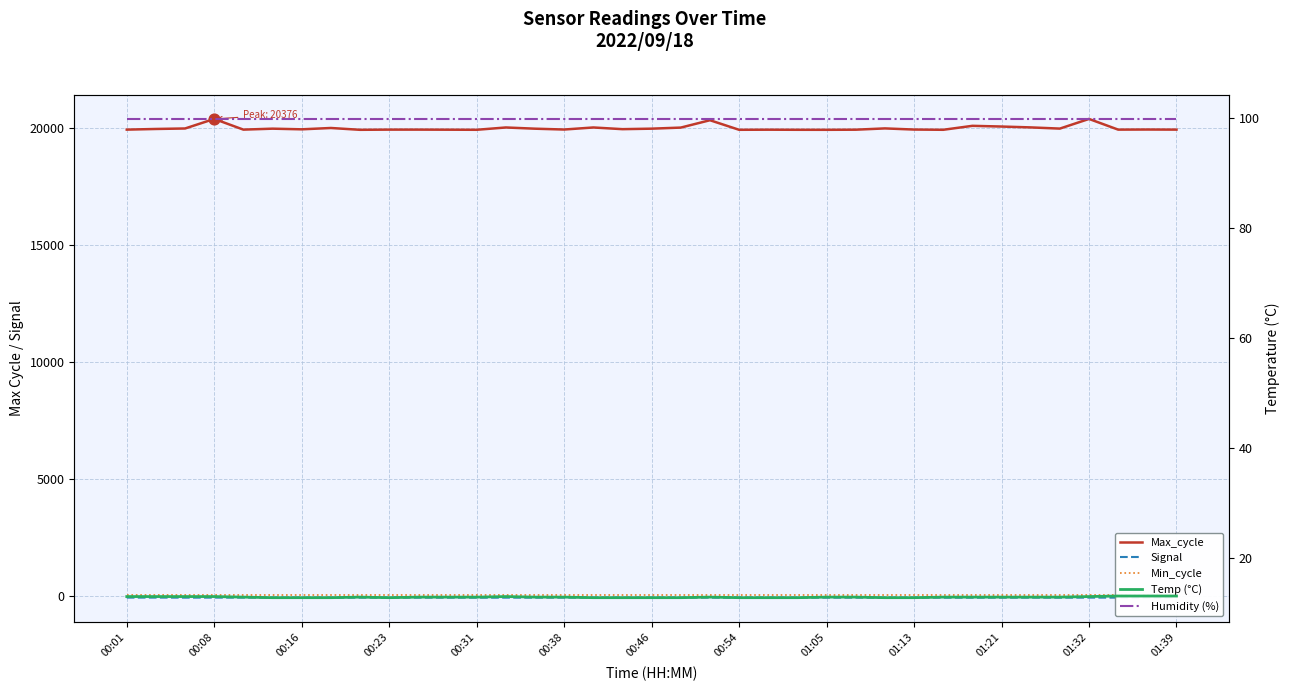

Which series has the largest Y range (max minus min)?

Max_cycle